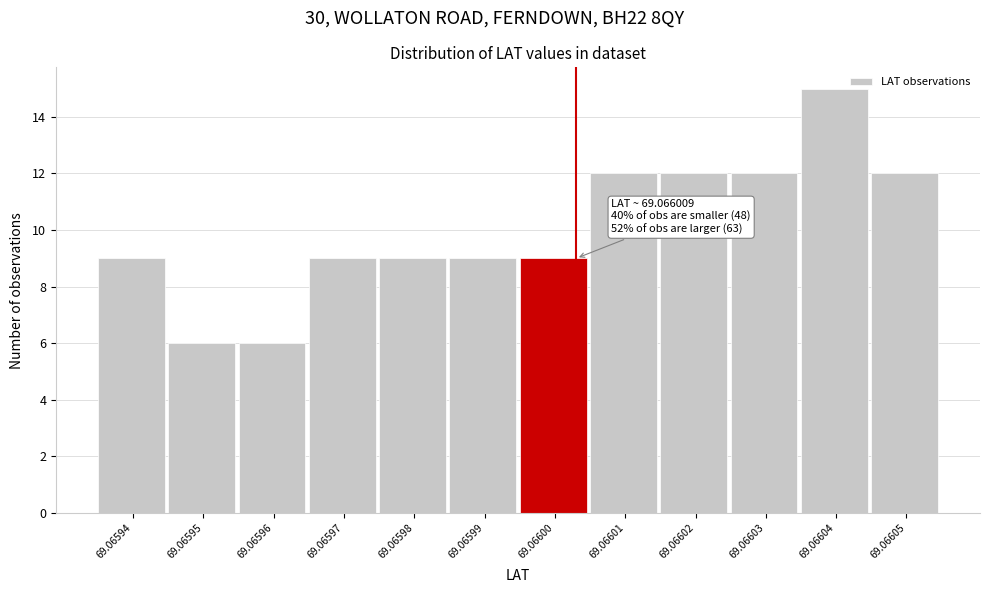

Reading left to right, what are all the values shown in this chart?

69.06594=9	69.06595=6	69.06596=6	69.06597=9	69.06598=9	69.06599=9	69.06600=9	69.06601=12	69.06602=12	69.06603=12	69.06604=15	69.06605=12